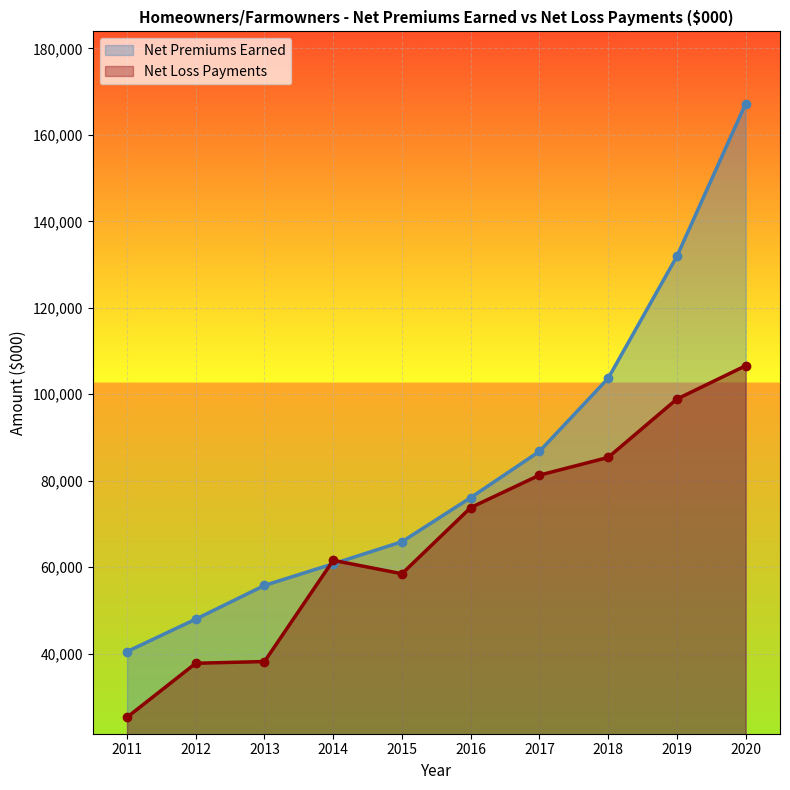

Is it true that Net Premiums Earned equals 21293 at 2012?

False